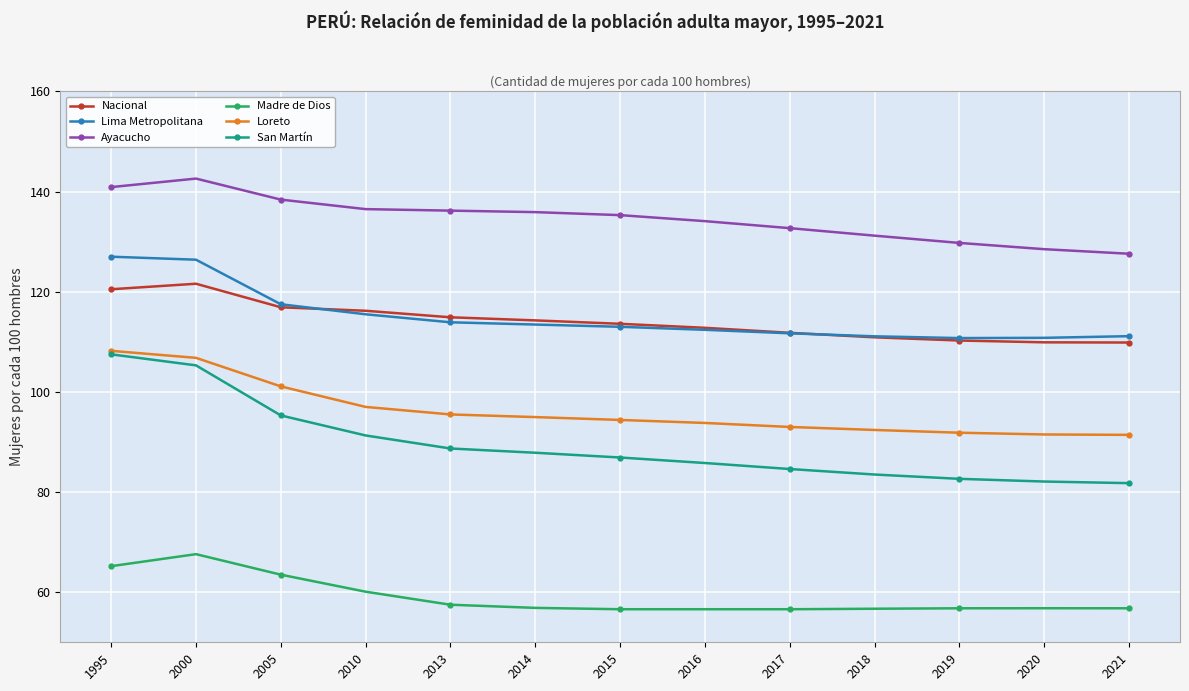

What is the total value across all series at 2020?

579.6